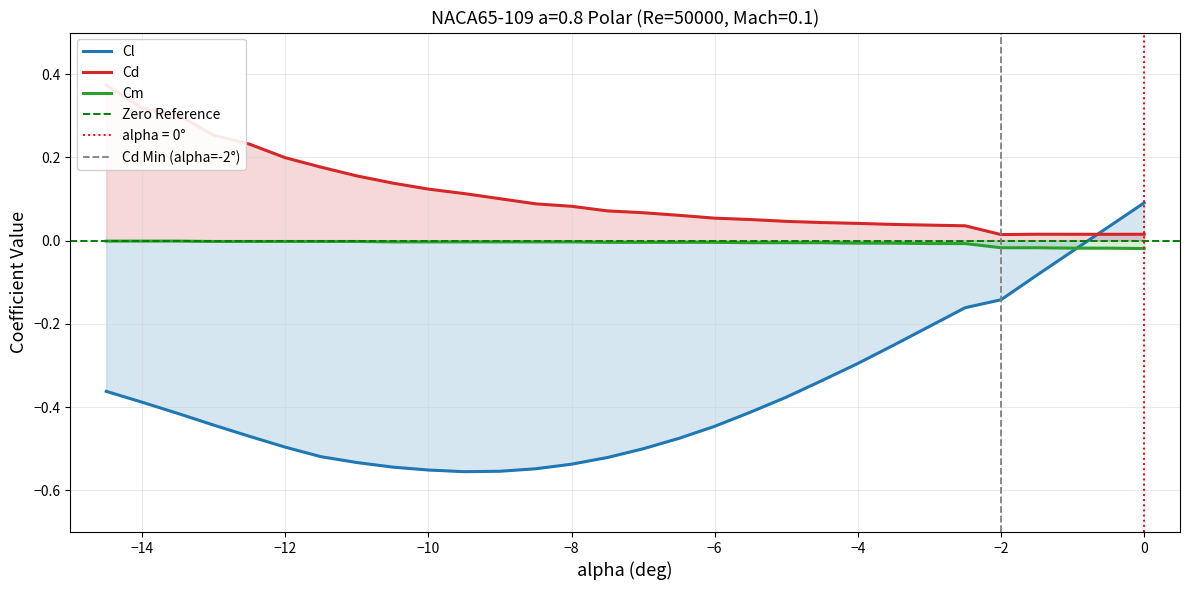

What are all the series names shown in the legend?

Cl, Cd, Cm